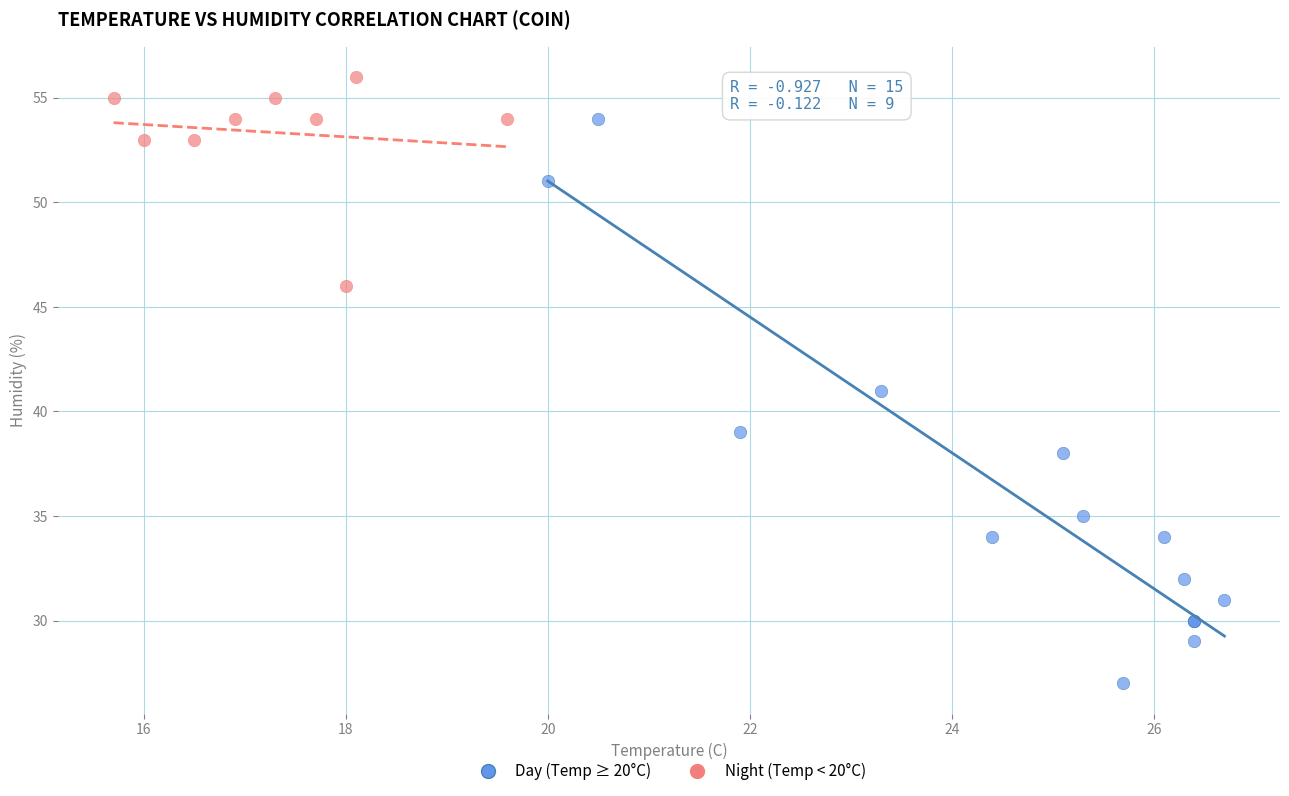

Which series reaches the maximum Y coordinate?

Night (Temp < 20°C)